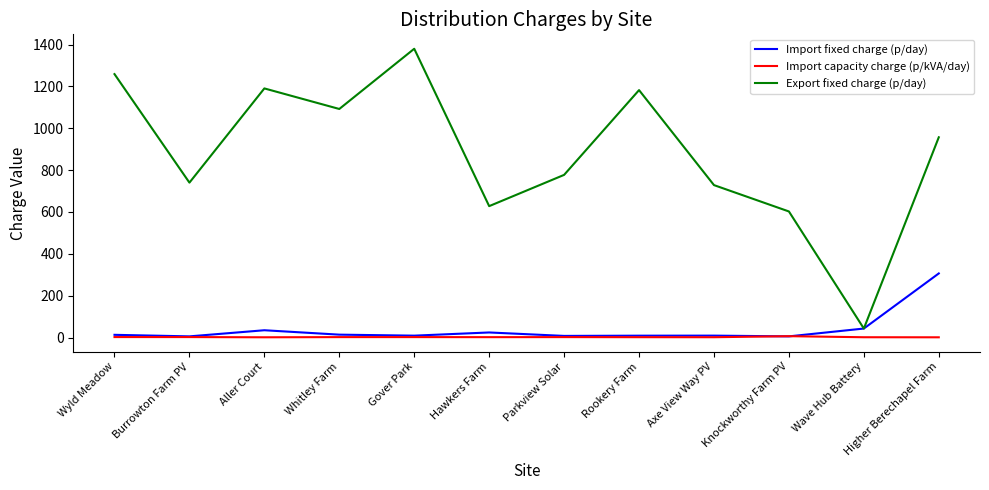

True or false: Import capacity charge (p/kVA/day) and Export fixed charge (p/day) cross at least once.

False